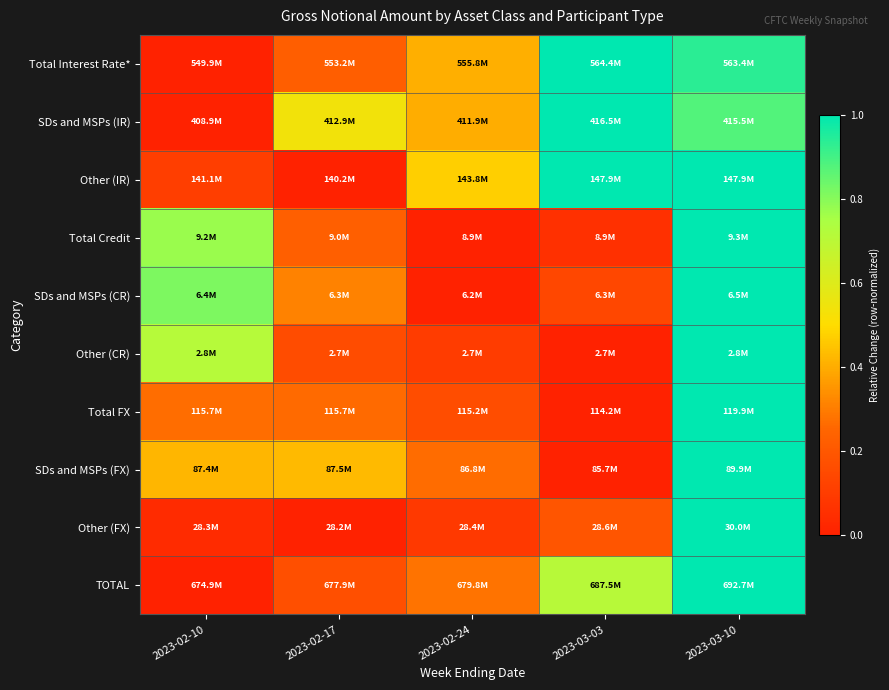

Reading right to left, list all the values displayed in this chart.

Total Interest Rate*: 2023-03-10=0.9	2023-03-03=1.0	2023-02-24=0.4	2023-02-17=0.2	2023-02-10=0.0
SDs and MSPs (IR): 2023-03-10=0.9	2023-03-03=1.0	2023-02-24=0.4	2023-02-17=0.5	2023-02-10=0.0
Other (IR): 2023-03-10=1.0	2023-03-03=1.0	2023-02-24=0.5	2023-02-17=0.0	2023-02-10=0.1
Total Credit: 2023-03-10=1.0	2023-03-03=0.1	2023-02-24=0.0	2023-02-17=0.2	2023-02-10=0.8
SDs and MSPs (CR): 2023-03-10=1.0	2023-03-03=0.1	2023-02-24=0.0	2023-02-17=0.3	2023-02-10=0.8
Other (CR): 2023-03-10=1.0	2023-03-03=0.0	2023-02-24=0.1	2023-02-17=0.2	2023-02-10=0.7
Total FX: 2023-03-10=1.0	2023-03-03=0.0	2023-02-24=0.2	2023-02-17=0.3	2023-02-10=0.3
SDs and MSPs (FX): 2023-03-10=1.0	2023-03-03=0.0	2023-02-24=0.3	2023-02-17=0.4	2023-02-10=0.4
Other (FX): 2023-03-10=1.0	2023-03-03=0.2	2023-02-24=0.1	2023-02-17=0.0	2023-02-10=0.0
TOTAL: 2023-03-10=1.0	2023-03-03=0.7	2023-02-24=0.3	2023-02-17=0.2	2023-02-10=0.0